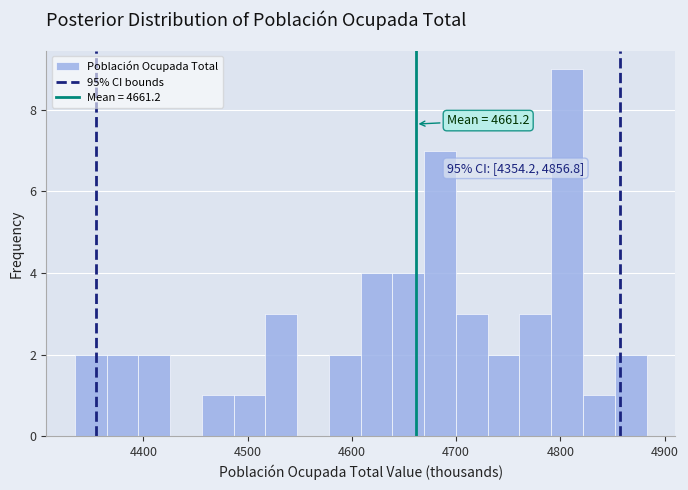

Around what value on the x-axis is the tallest bar? Give the approximate position of its centre, as read against the axis.

4810